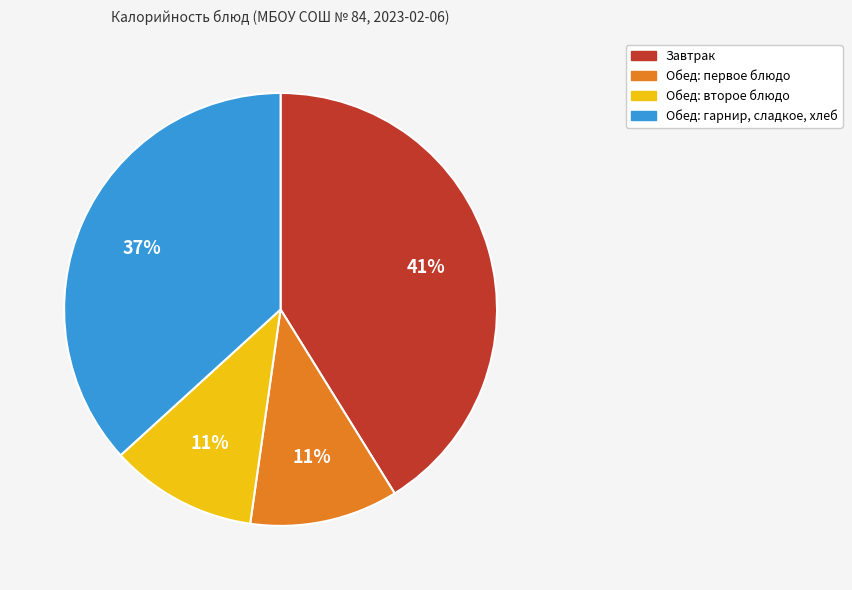

To the nearest percent, what is the average slice percentage?

25%